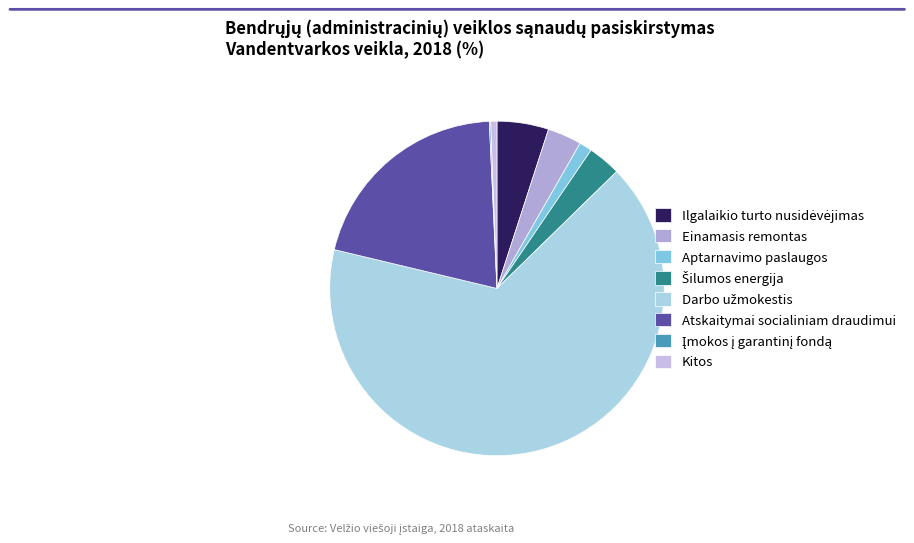

Count the number of slices in the pie.

8